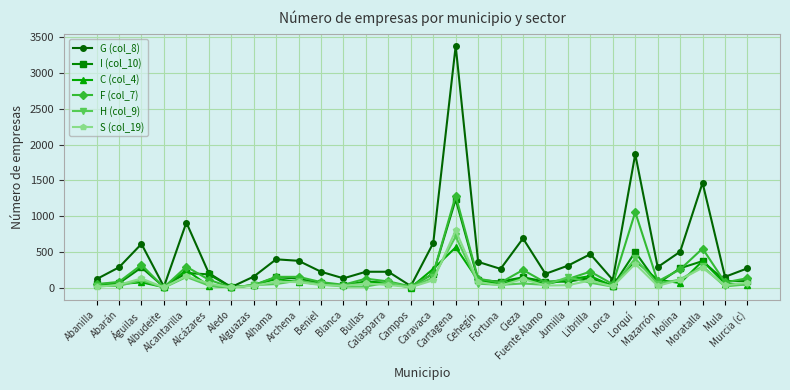

Which series has the largest total across all categories?

G (col_8)